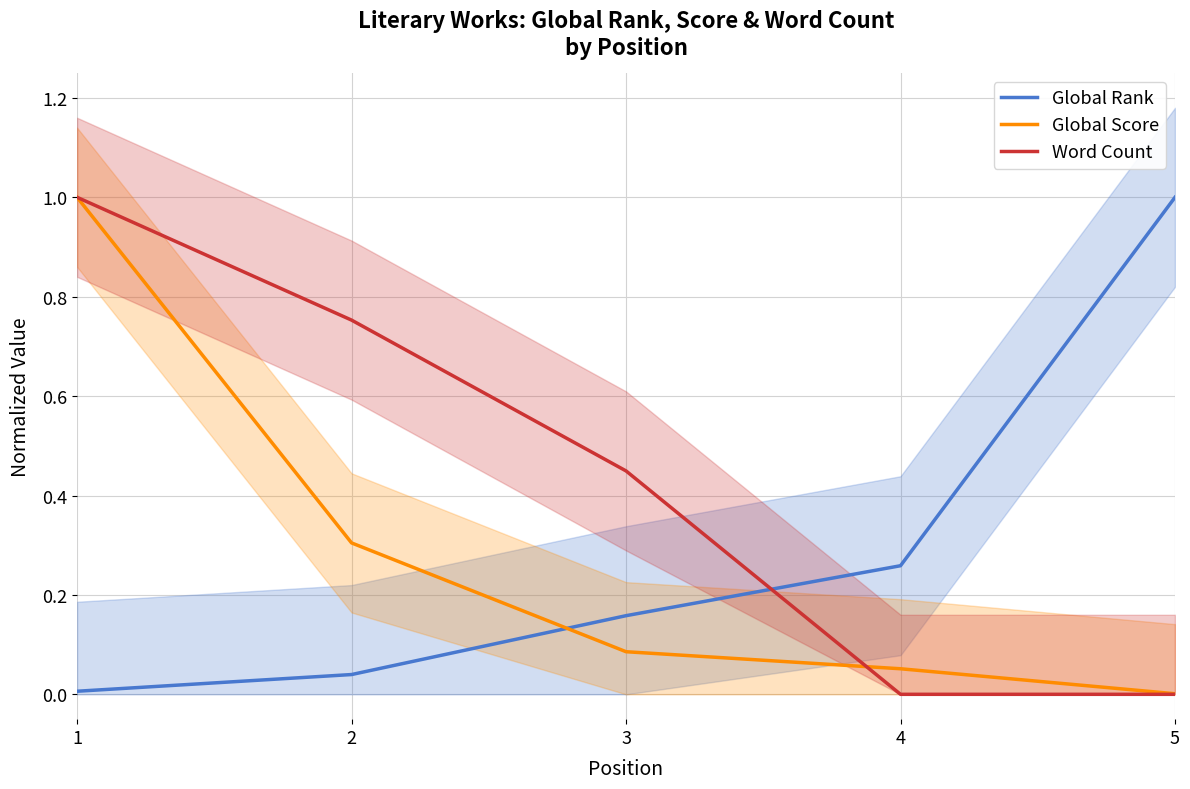

The value of Global Score at 4 is 0.1. True or false?

False